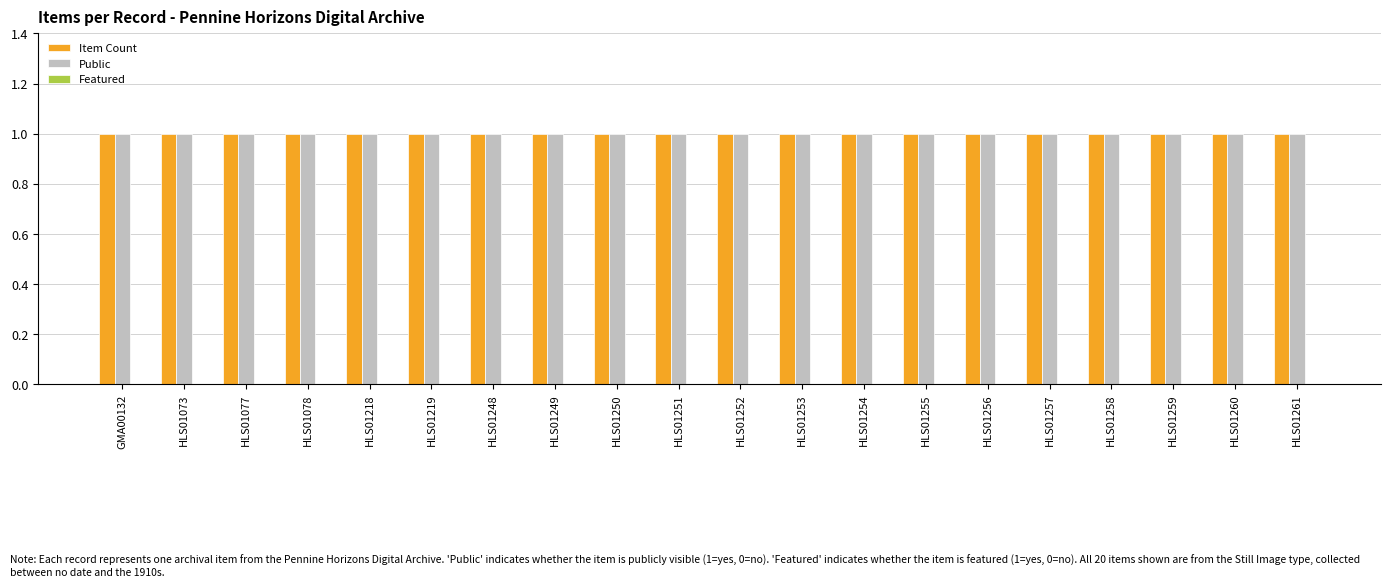

Reading left to right, what are all the values shown in this chart?

Item Count: 1	1	1	1	1	1	1	1	1	1	1	1	1	1	1	1	1	1	1	1
Public: 1	1	1	1	1	1	1	1	1	1	1	1	1	1	1	1	1	1	1	1
Featured: 0	0	0	0	0	0	0	0	0	0	0	0	0	0	0	0	0	0	0	0